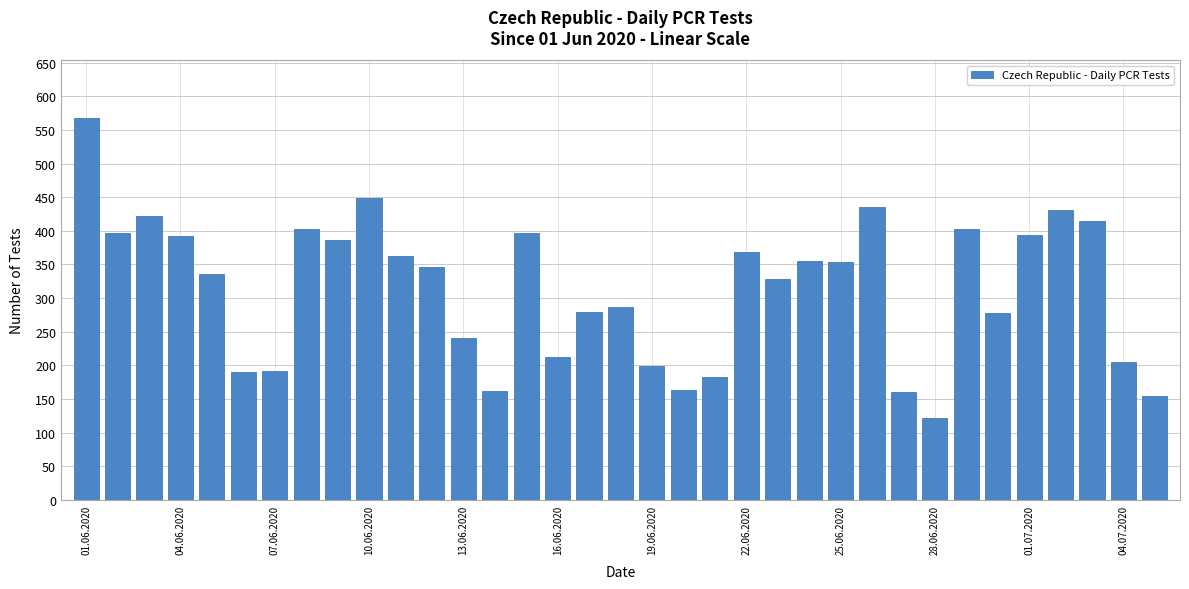

What is the value of the 9th bar from the left?

386